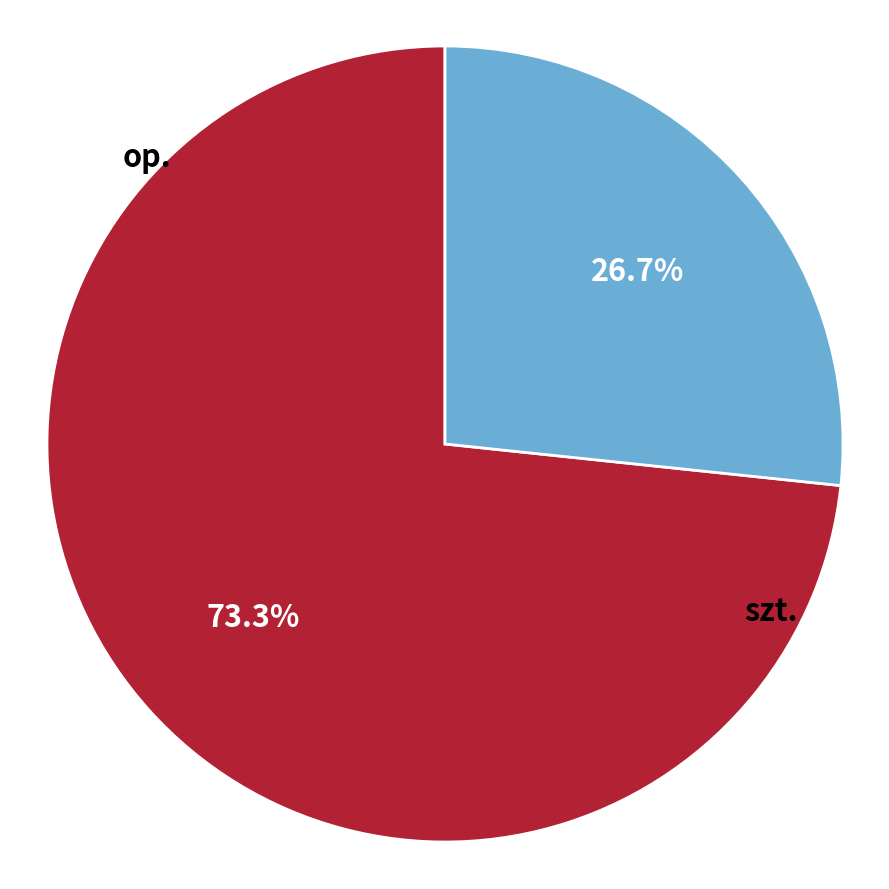

What percentage is the op. slice, to the nearest percent?

27%